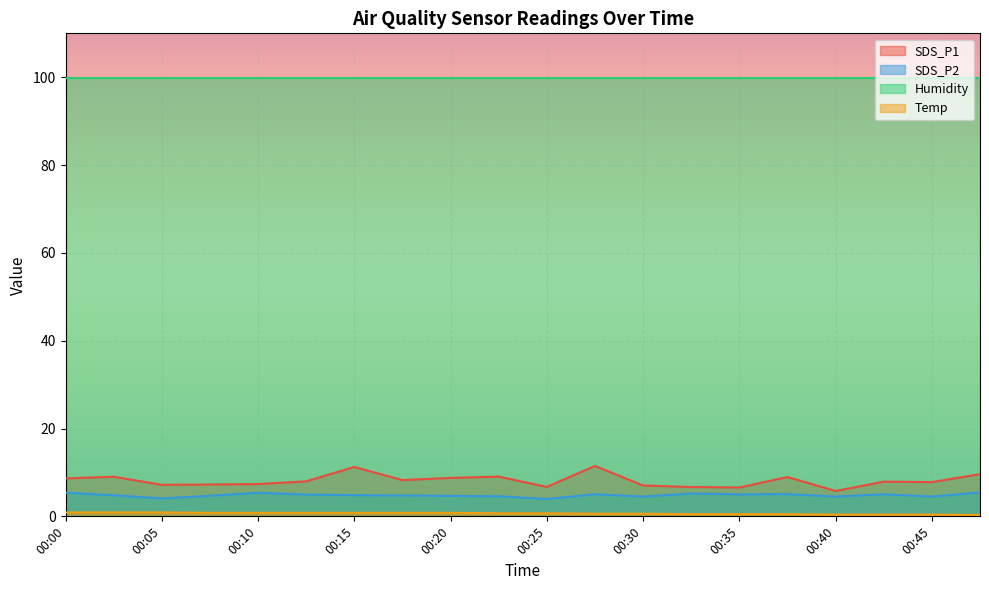

How many interior local valleys does the SDS_P1 series have?

6